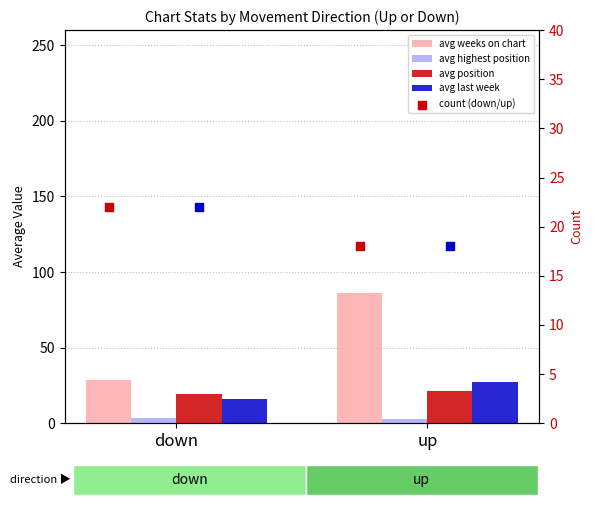

What are all the series names shown in the legend?

avg weeks on chart, avg highest position, avg position, avg last week, count (down/up)